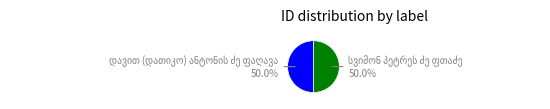

Count the number of slices in the pie.

2